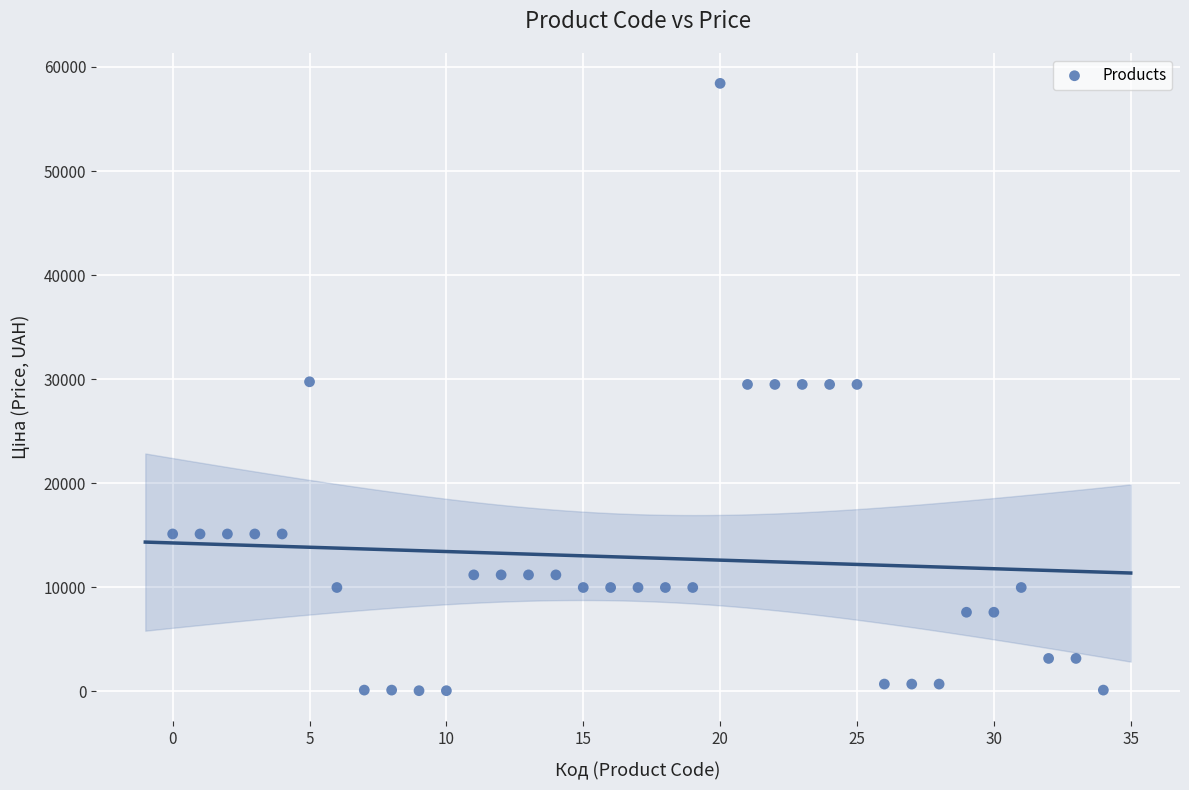

What is the range of Y values (max minus min)?

58369.5